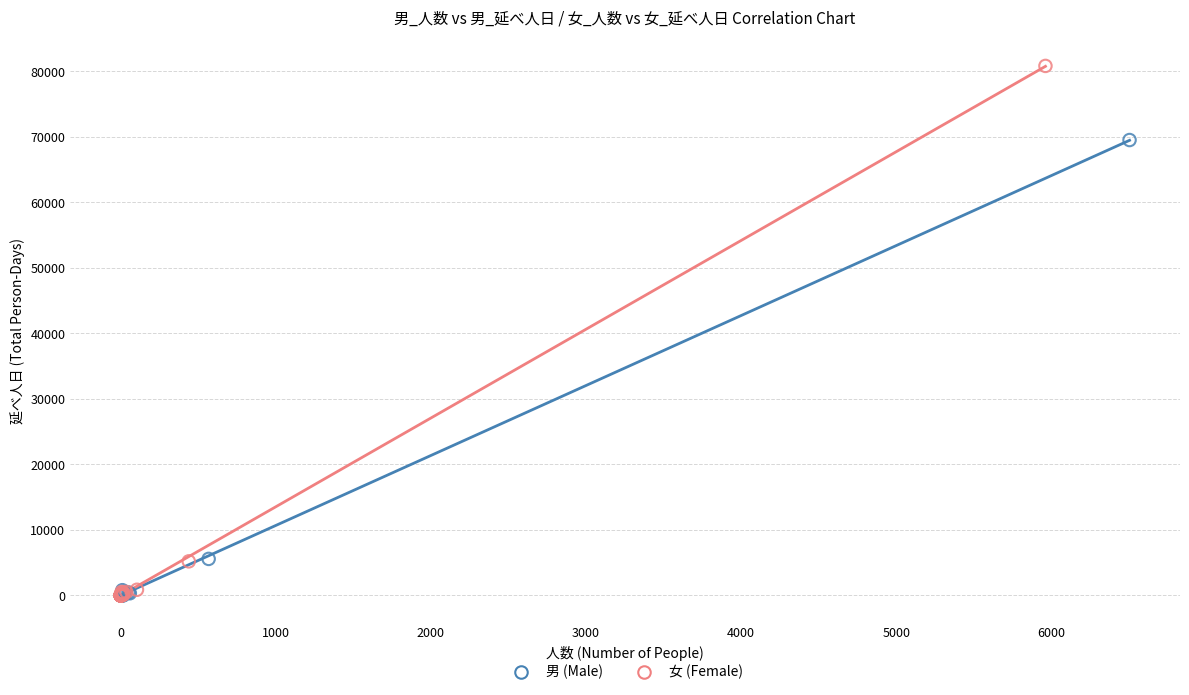

Which series contains the highest Y value?

女 (Female)